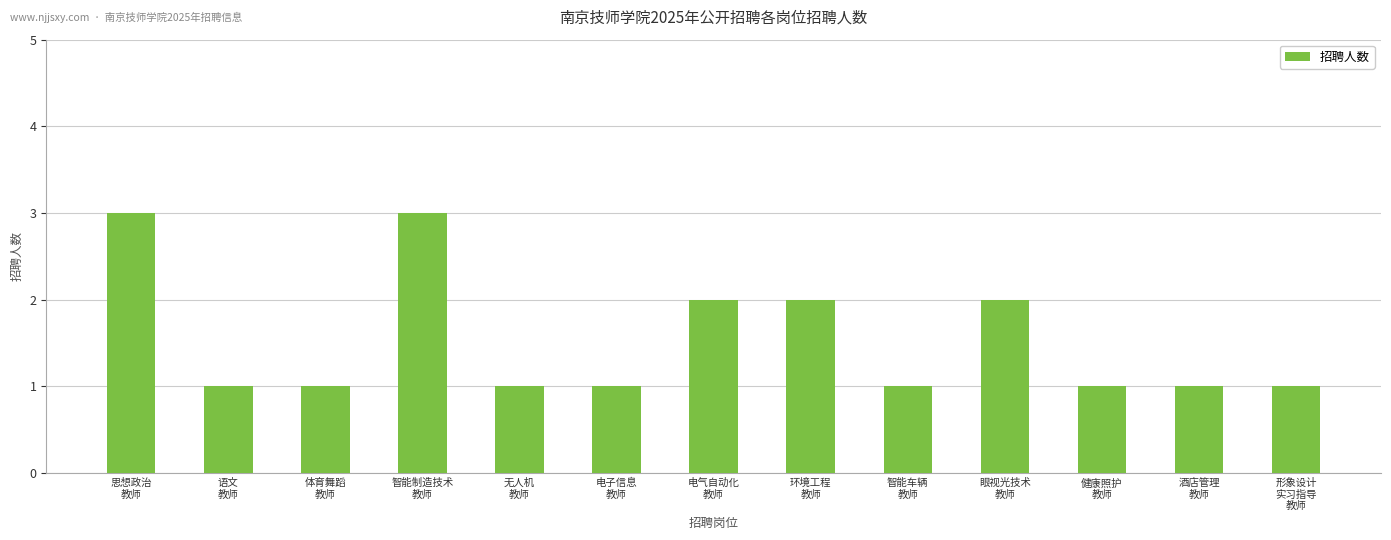

What is the value of the 2nd bar from the left?

1